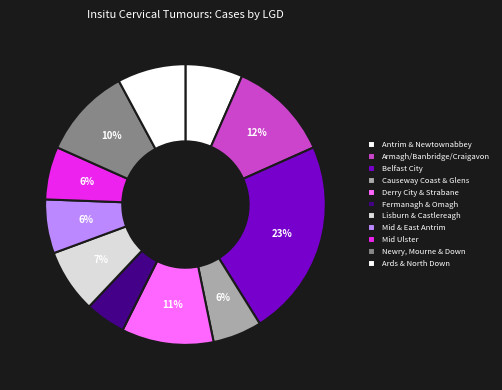

Which category has the biggest portion of the pie?

Belfast City